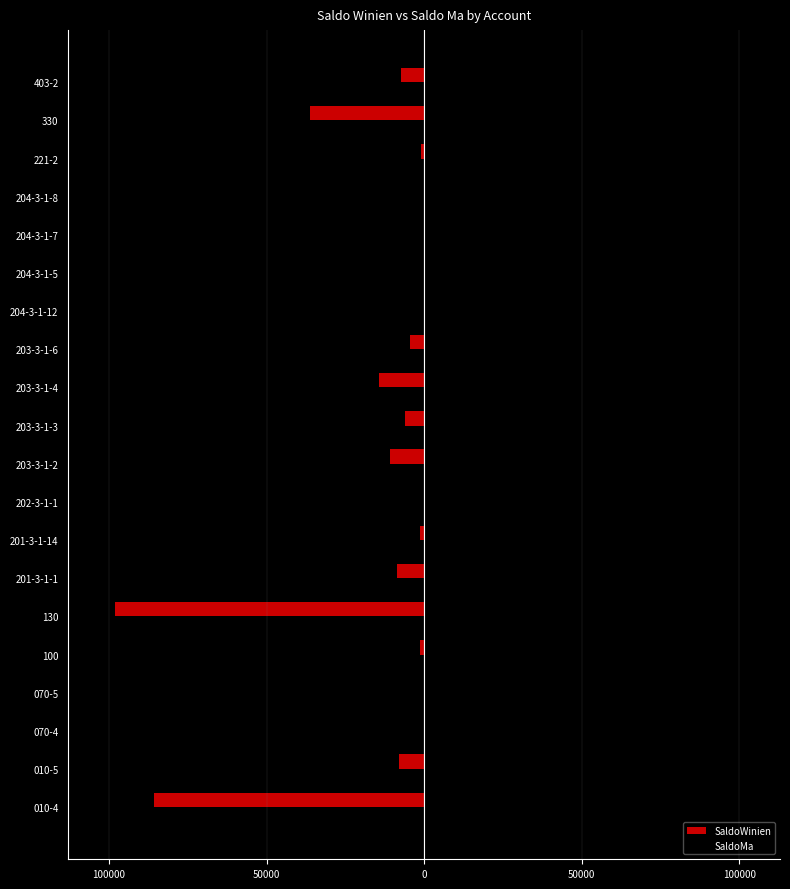

What are all the series names shown in the legend?

SaldoWinien, SaldoMa